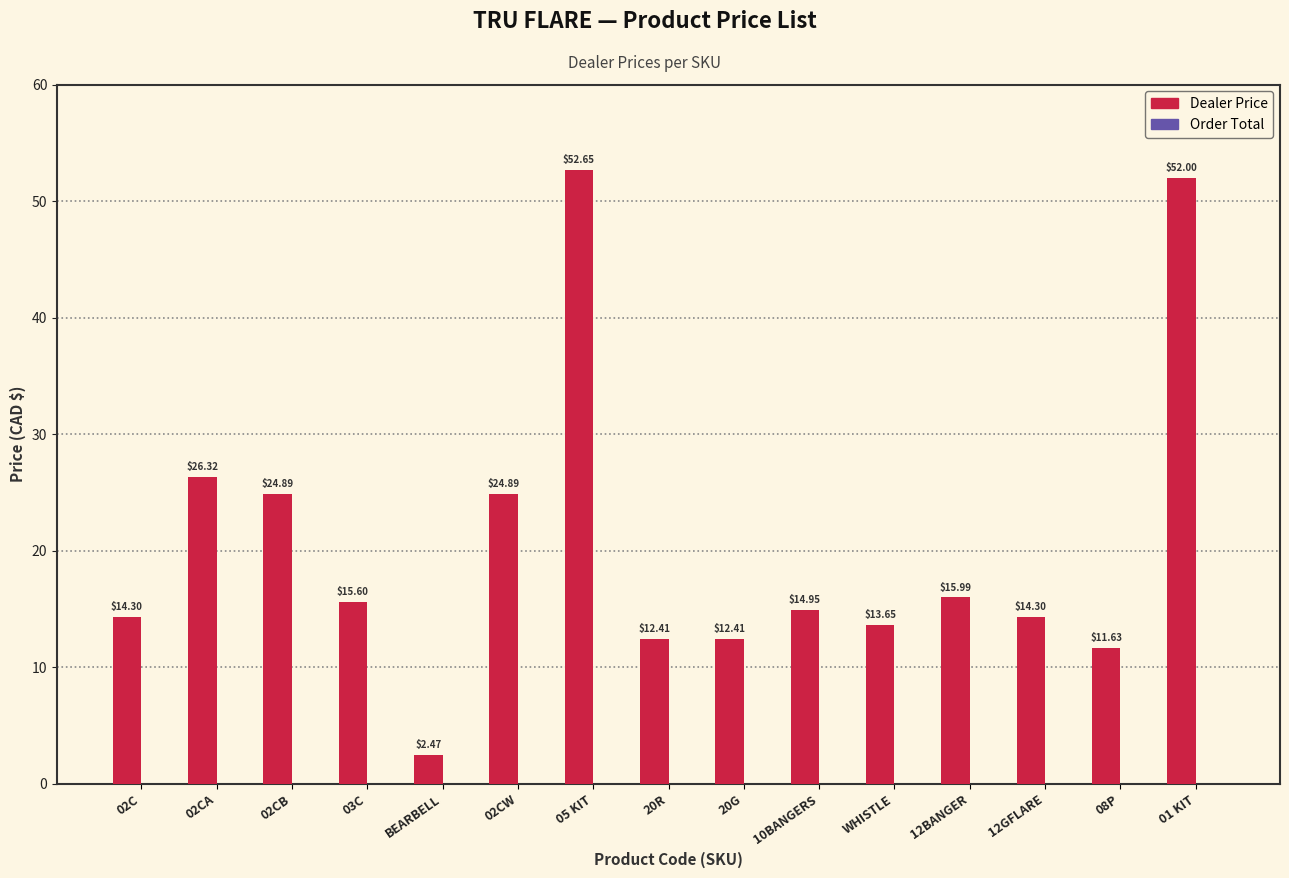

What is the sum of the values at 10BANGERS and 12BANGER?

30.9